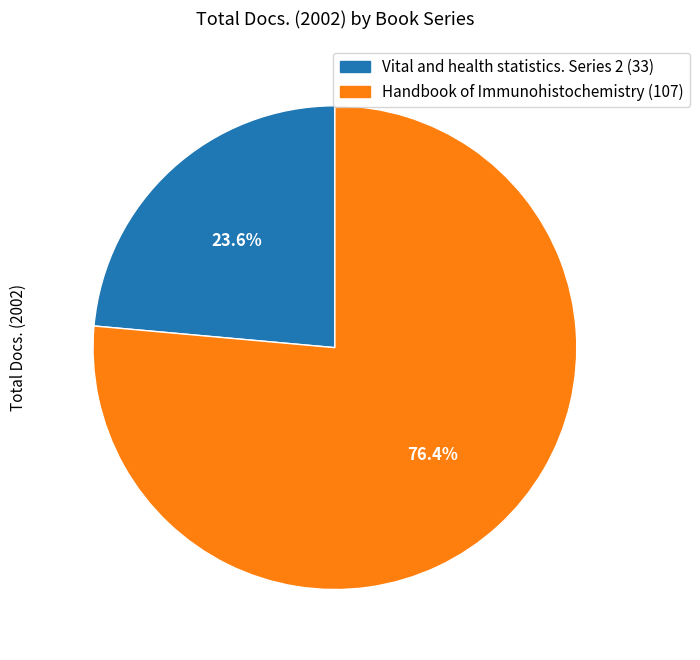

Count the number of slices in the pie.

2